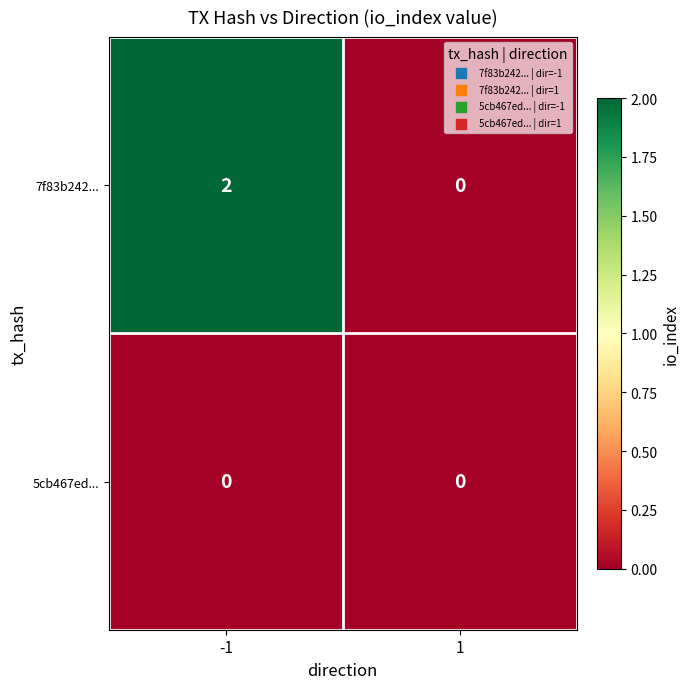

Which series changed the most between -1 and 1?

7f83b242...